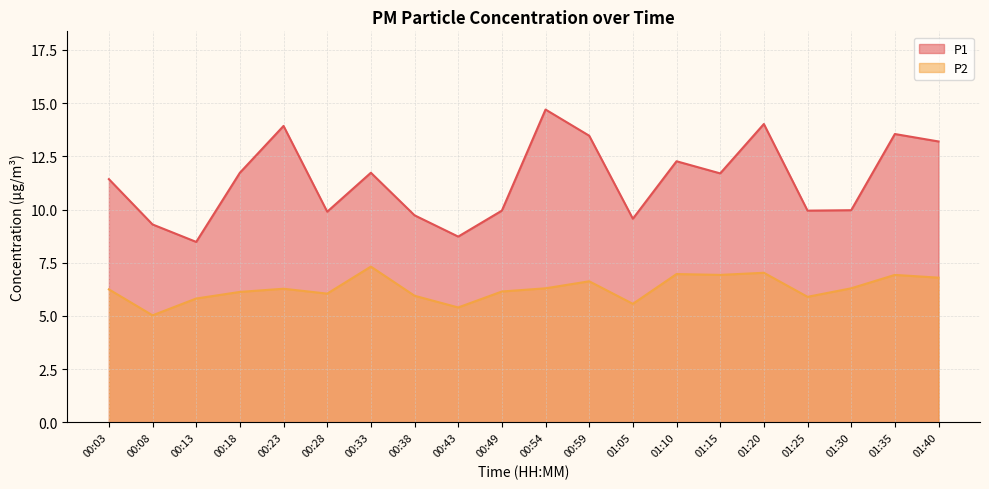

What is the value of the P1 point at the 16th from the left?

14.0